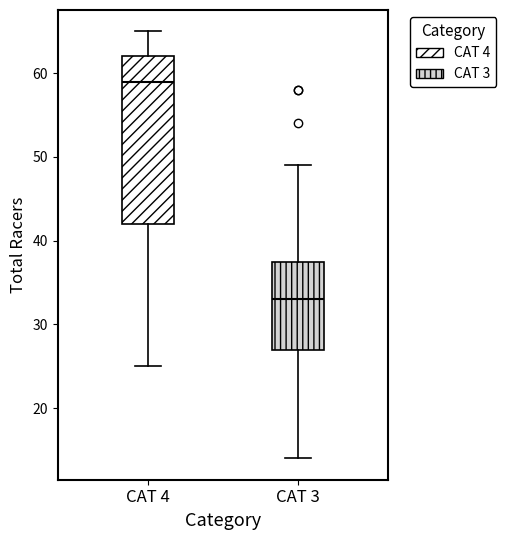

Which box is the tallest, from its lower edge to its upper edge?

CAT 4